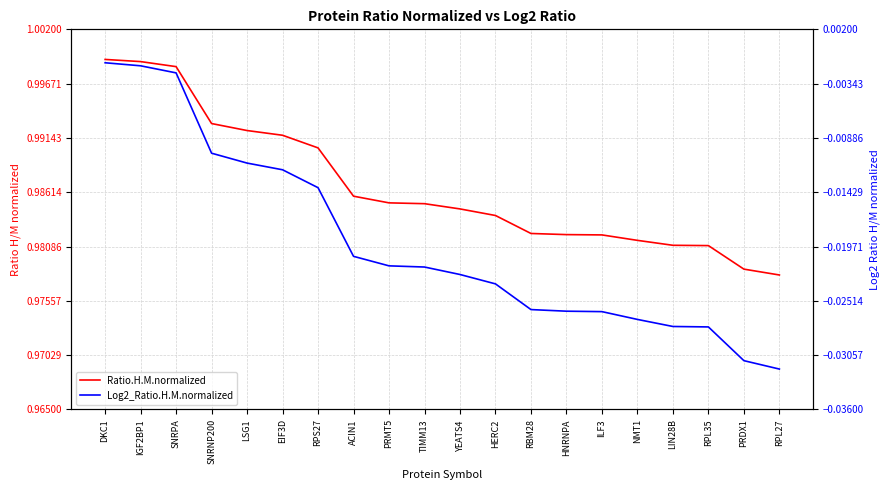

True or false: Ratio.H.M.normalized and Log2_Ratio.H.M.normalized intersect in this chart.

False